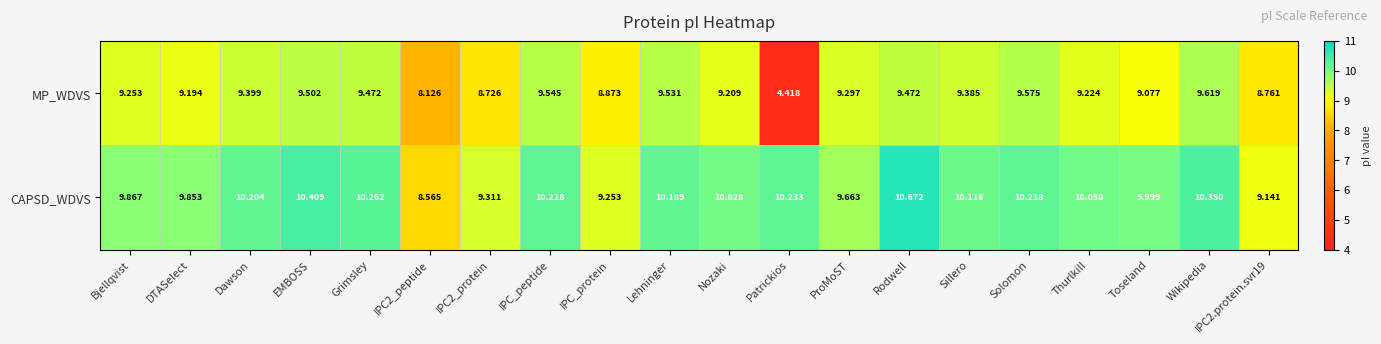

Which series changed the most between IPC2_peptide and Thurlkill?

CAPSD_WDVS